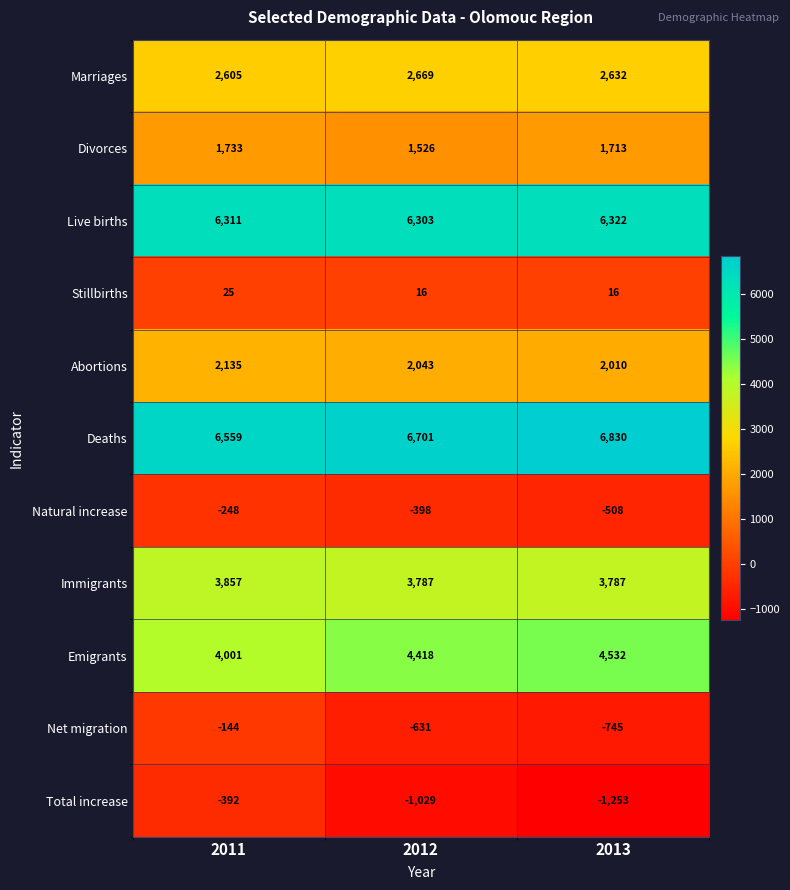

The Live births series shows 3729 at 2012. True or false?

False